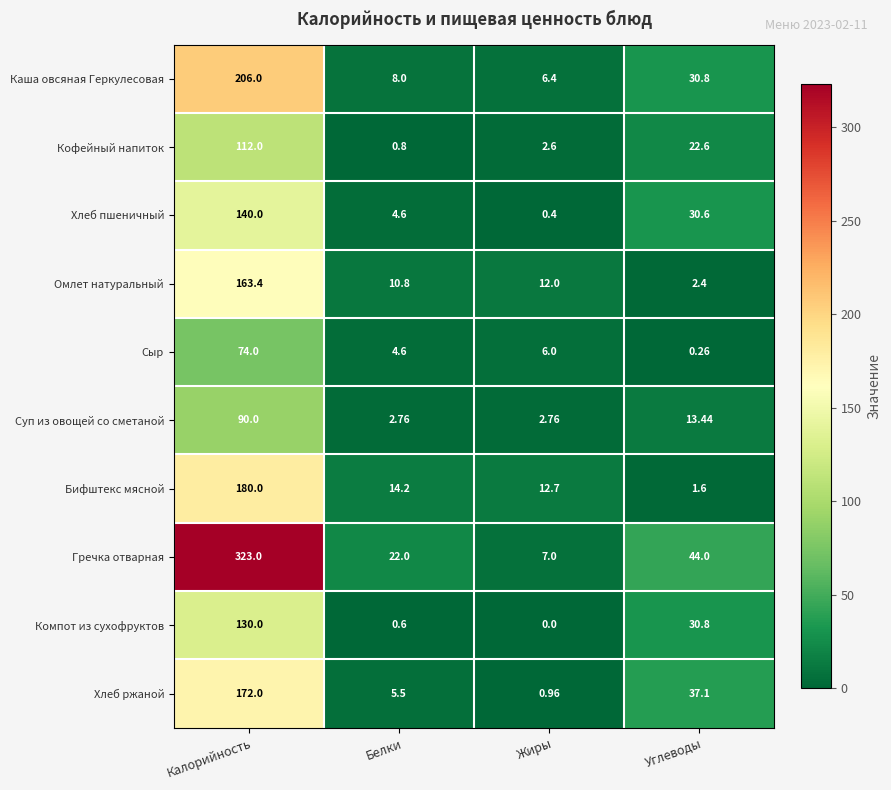

At which label does Каша овсяная Геркулесовая first exceed 30?

Калорийность